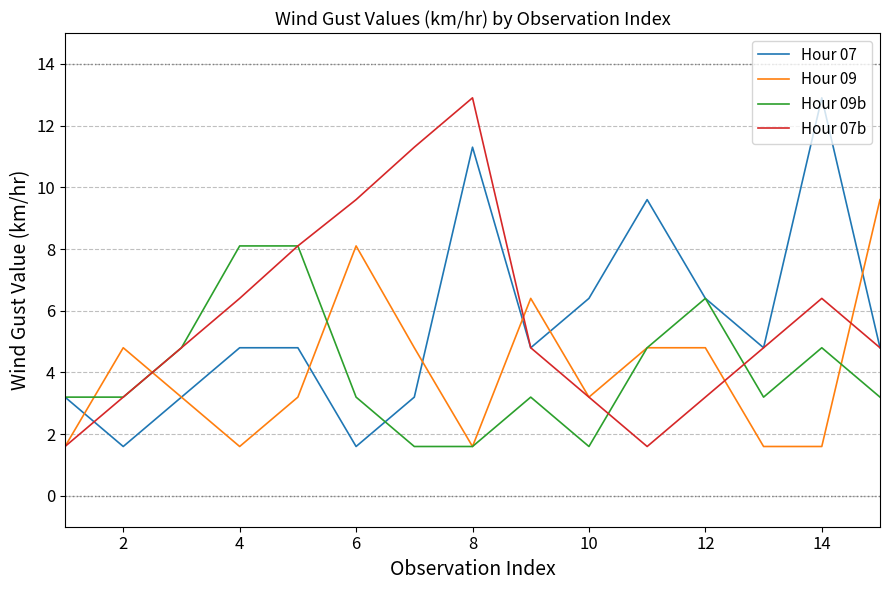

What is the lowest value of the Hour 07 series?

1.6